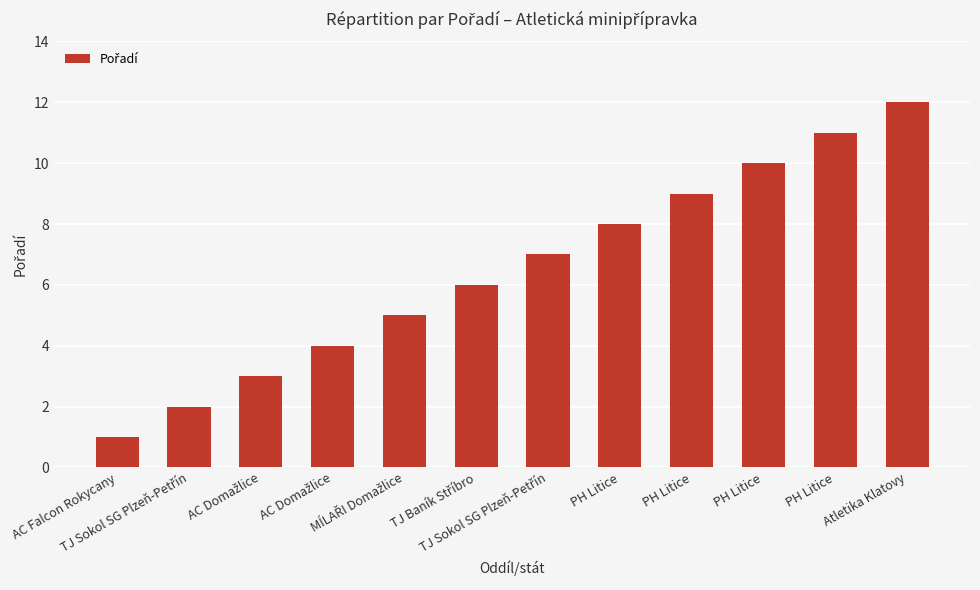

How many data points are less than 7?

6